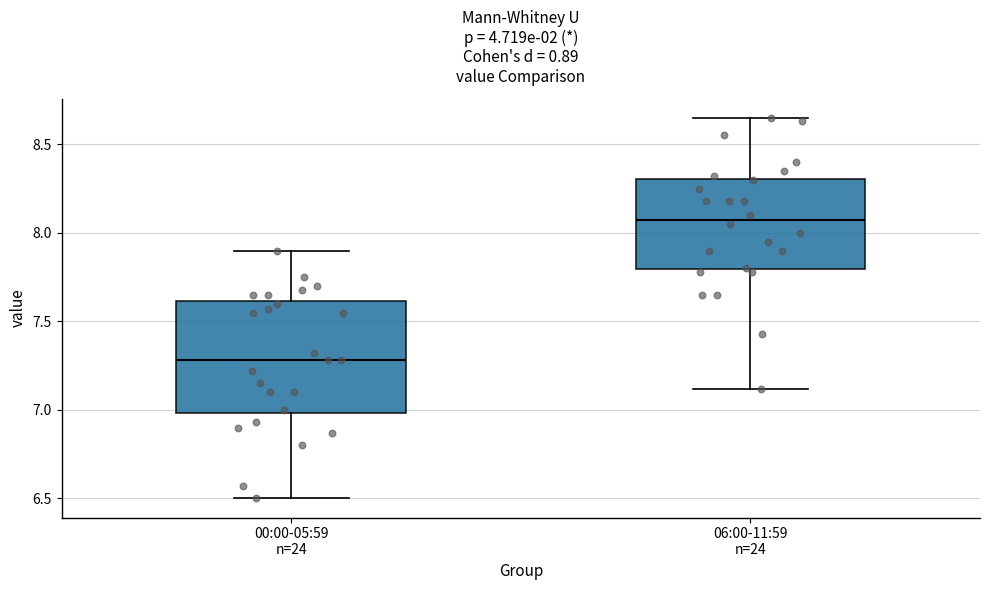

Where is the lower edge of the box for 06:00-11:59 n=24 on the y-axis? The values are not printed on the chart, so give them approximately, as read against the axis.

7.80